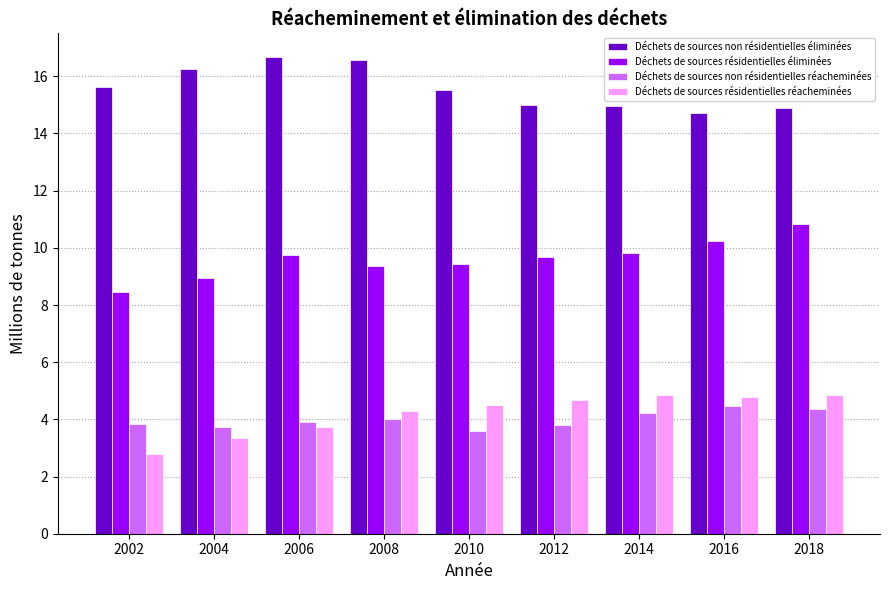

True or false: Déchets de sources résidentielles réacheminées has a value of 2.3 at 2016.

False